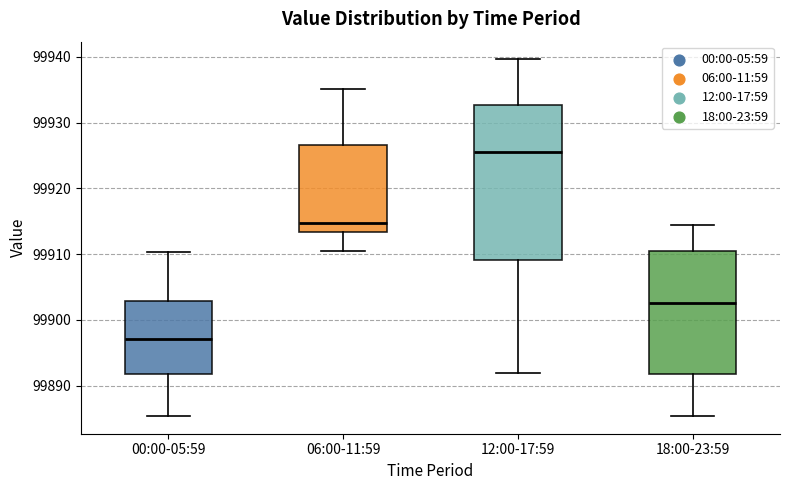

Reading left to right, read every box against the y-axis: the position of its median line, the range the box covers, and the ends of its whiskers. The values are not printed on the chart, so give them approximately, as read against the axis.

00:00-05:59: median 99897, box 99892 to 99903, whiskers 99885 to 99910
06:00-11:59: median 99915, box 99913 to 99927, whiskers 99911 to 99935
12:00-17:59: median 99926, box 99909 to 99933, whiskers 99892 to 99940
18:00-23:59: median 99903, box 99892 to 99910, whiskers 99885 to 99914